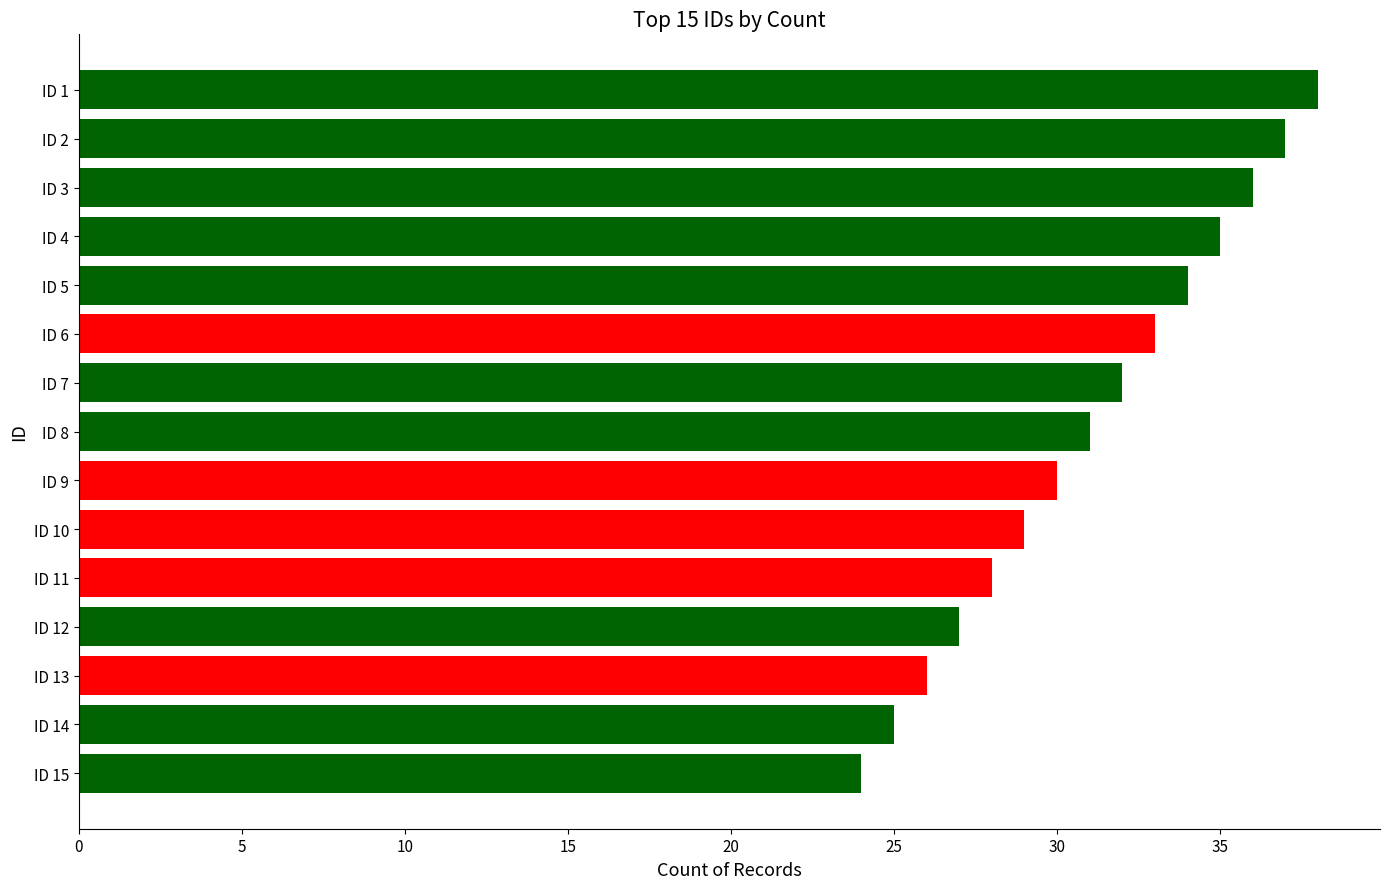

Reading bottom to top, transcribe all the data shown in this chart.

ID 15=24	ID 14=25	ID 13=26	ID 12=27	ID 11=28	ID 10=29	ID 9=30	ID 8=31	ID 7=32	ID 6=33	ID 5=34	ID 4=35	ID 3=36	ID 2=37	ID 1=38